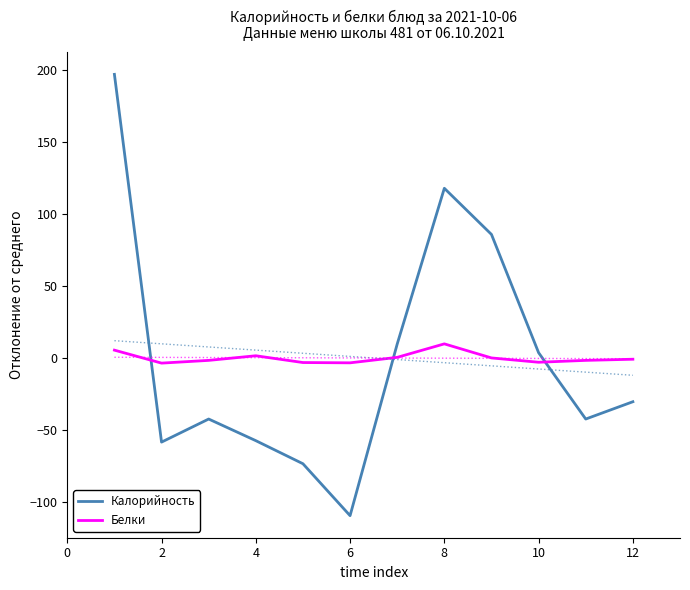

The Калорийность series shows -83.1 at 2. True or false?

False